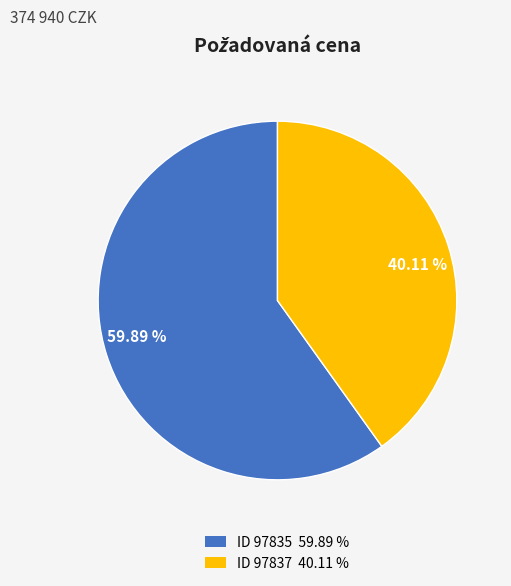

Do 40.11 % and 59.89 % together represent more than half of the pie?

Yes